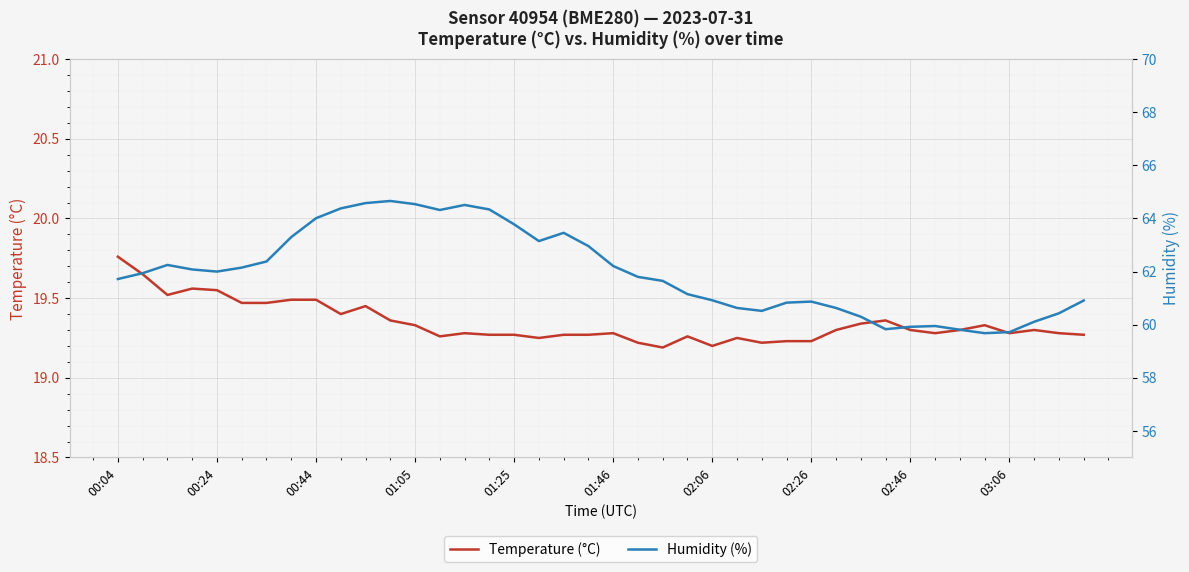

True or false: Temperature (°C) and Humidity (%) intersect in this chart.

False